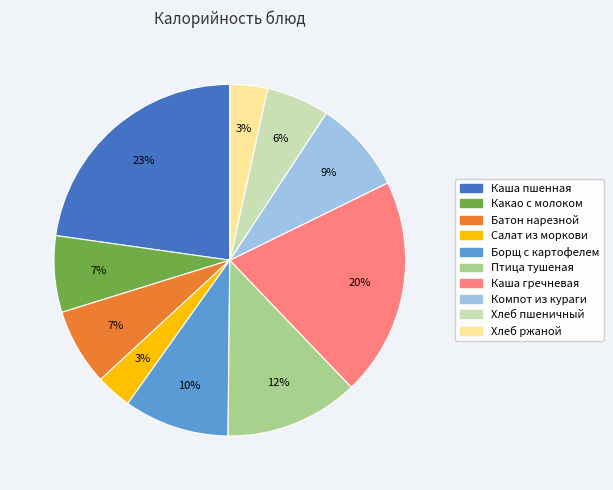

Is there a majority slice in this chart?

No